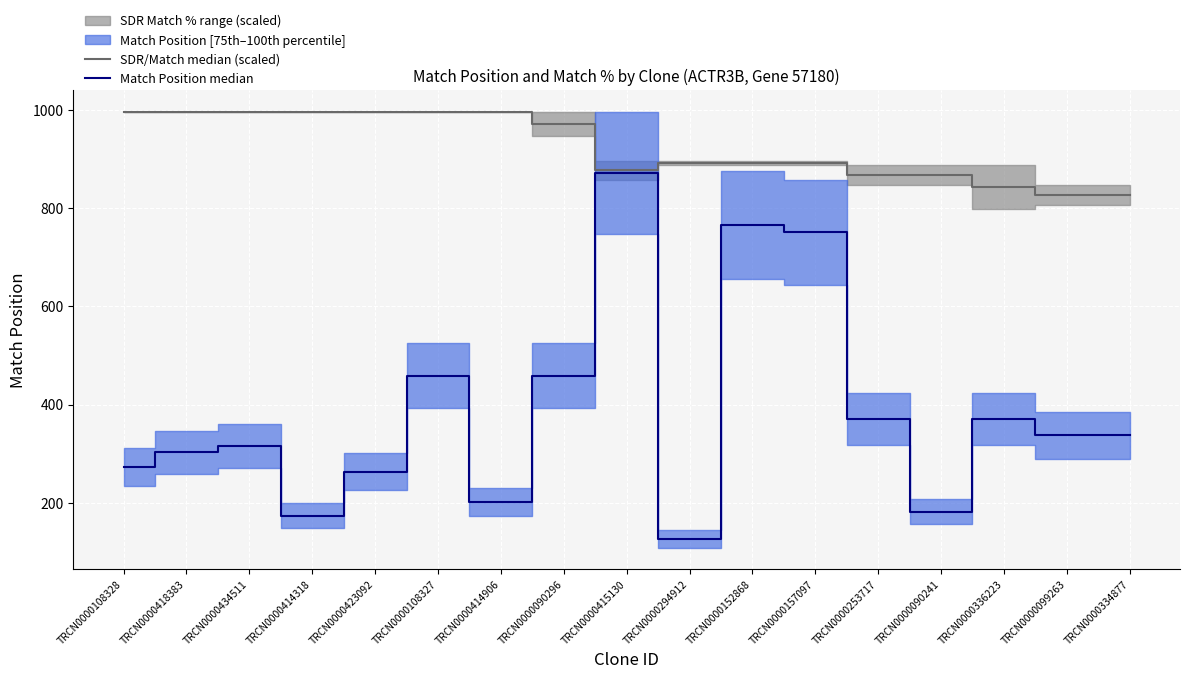

Rank the series by their average value, from lowest to highest.

Match Position median, SDR/Match median (scaled)